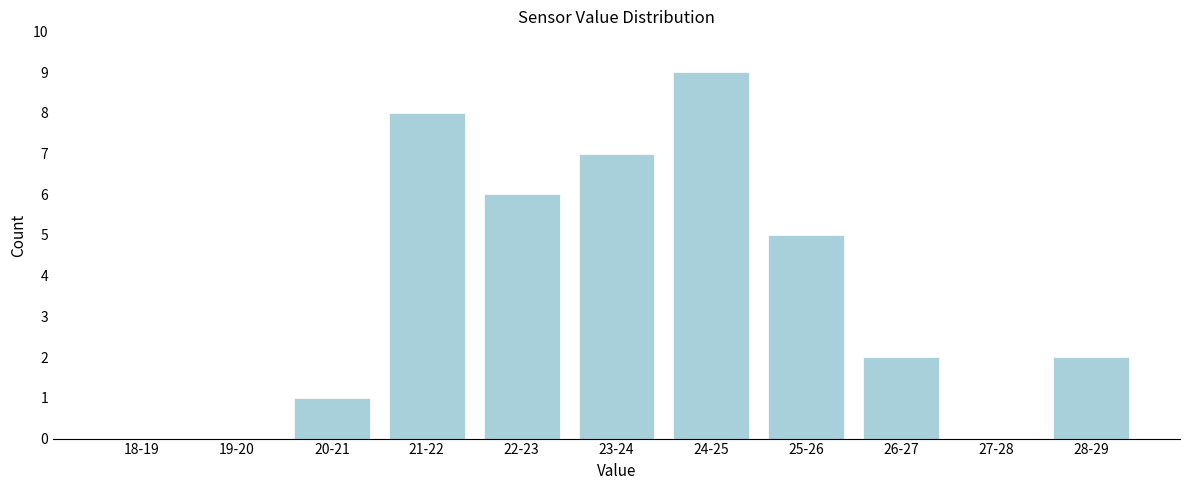

Reading right to left, extract all data points from this chart.

28-29=2	27-28=0	26-27=2	25-26=5	24-25=9	23-24=7	22-23=6	21-22=8	20-21=1	19-20=0	18-19=0